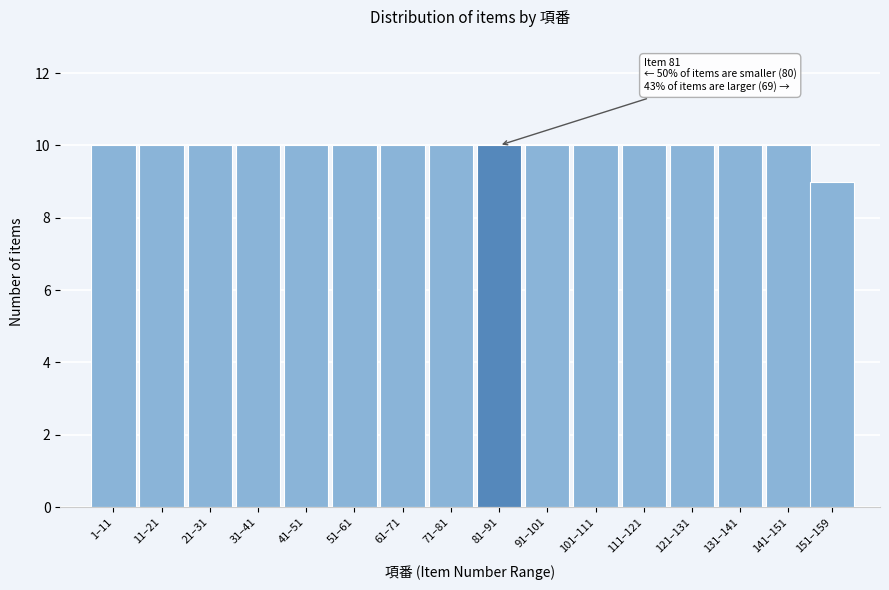

Reading right to left, list all the values displayed in this chart.

9	10	10	10	10	10	10	10	10	10	10	10	10	10	10	10